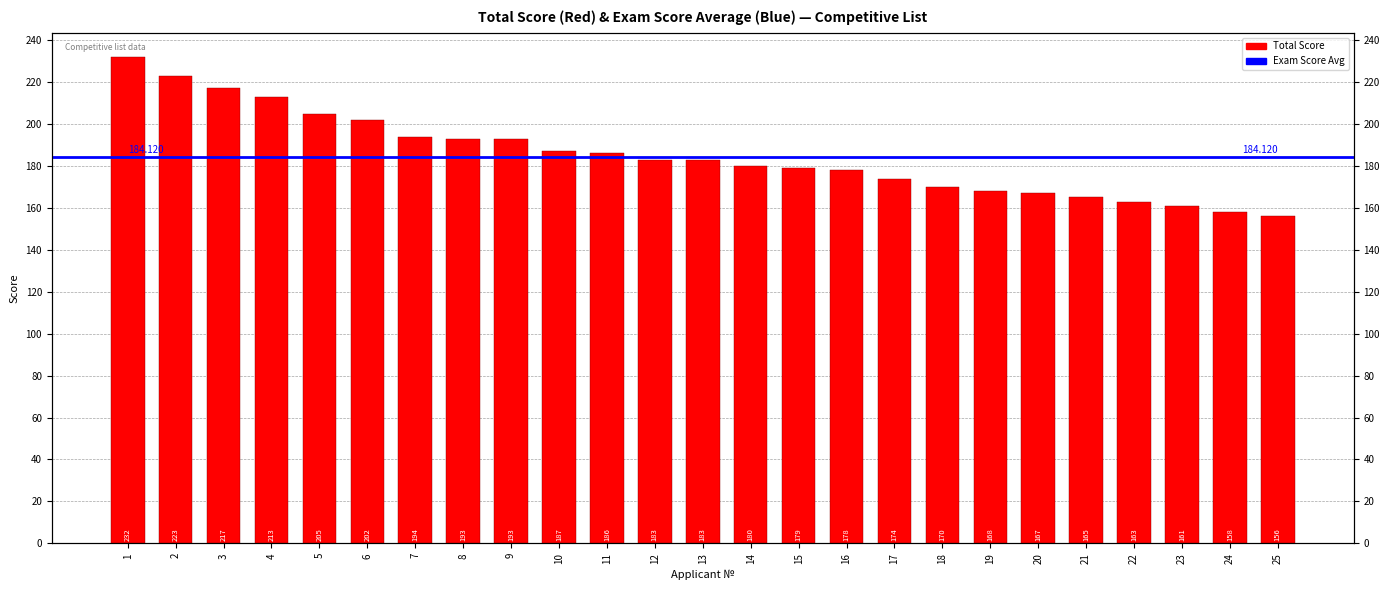

What is the ratio of the value at 2 to the value at 6?

1.1